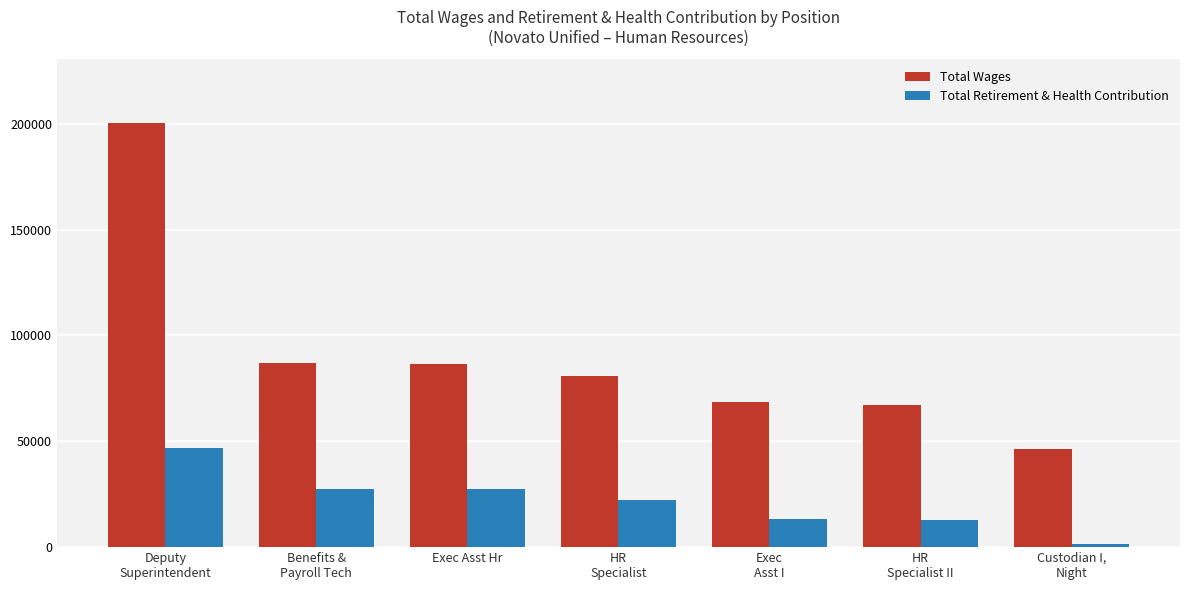

What is the difference between the maximum and minimum values in the Total Retirement & Health Contribution series?

45013